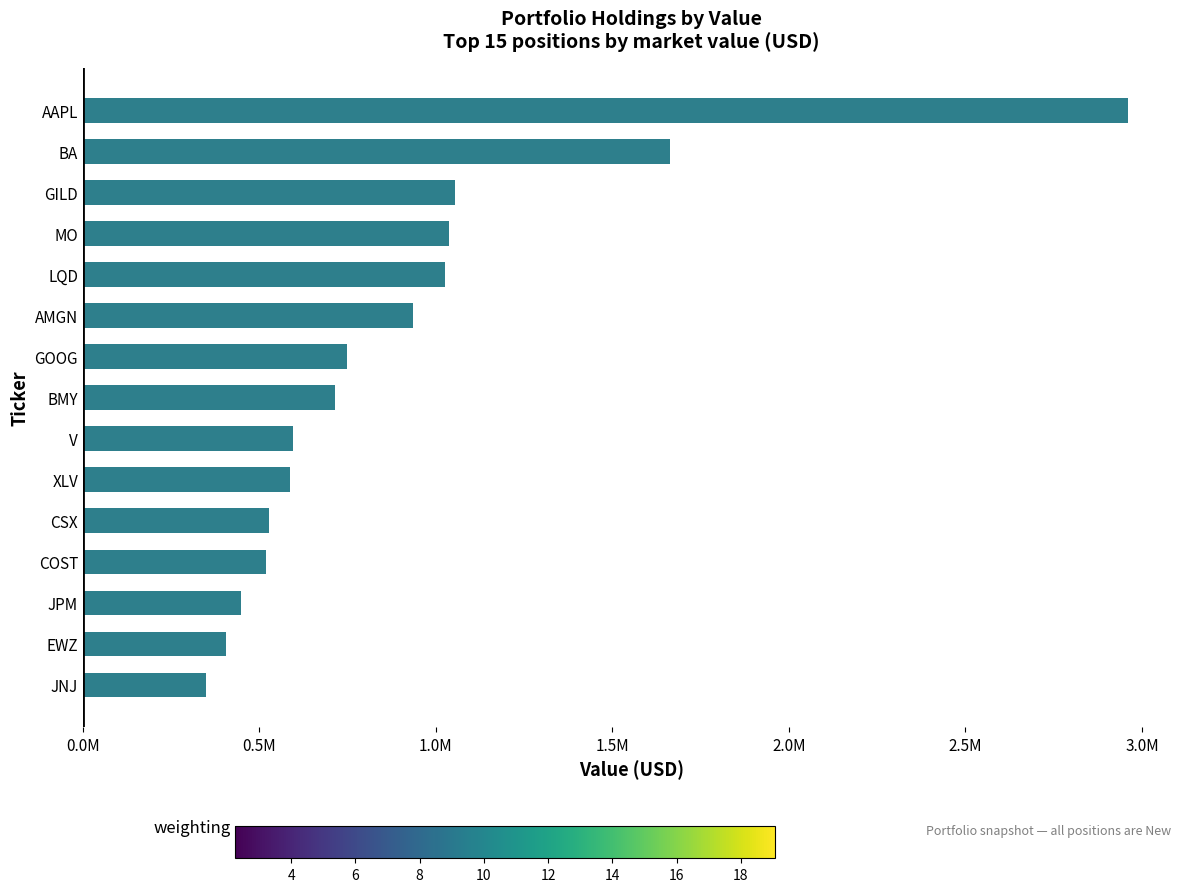

Does the chart contain any negative values?

No